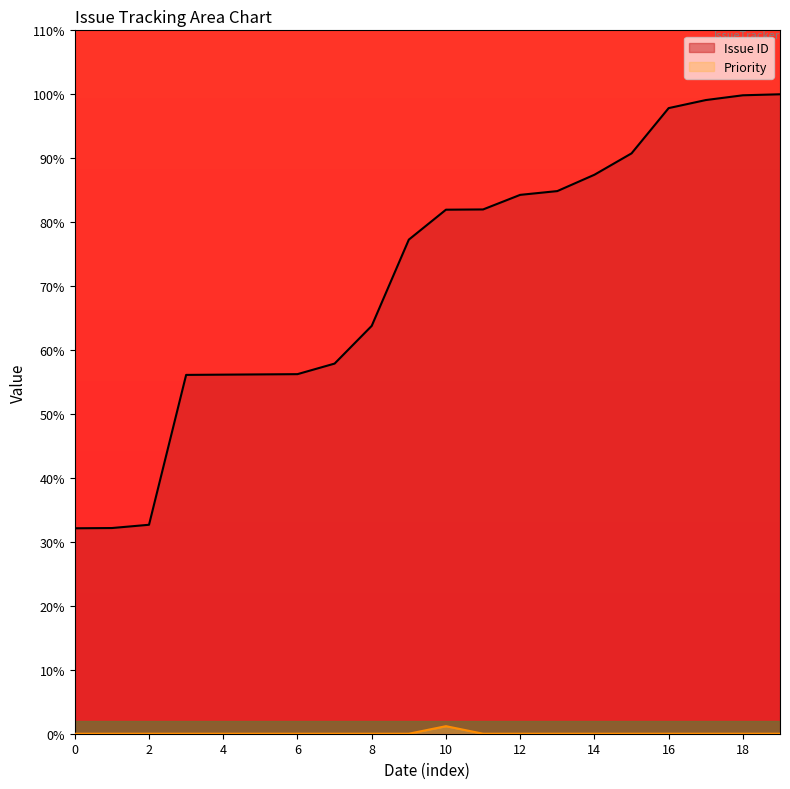

True or false: Priority has a value of 0.0 at 2015/07/01.

True